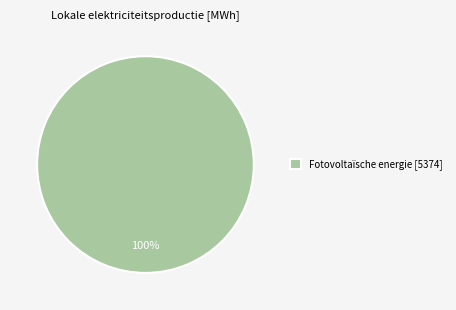

How many segments does this pie chart have?

1